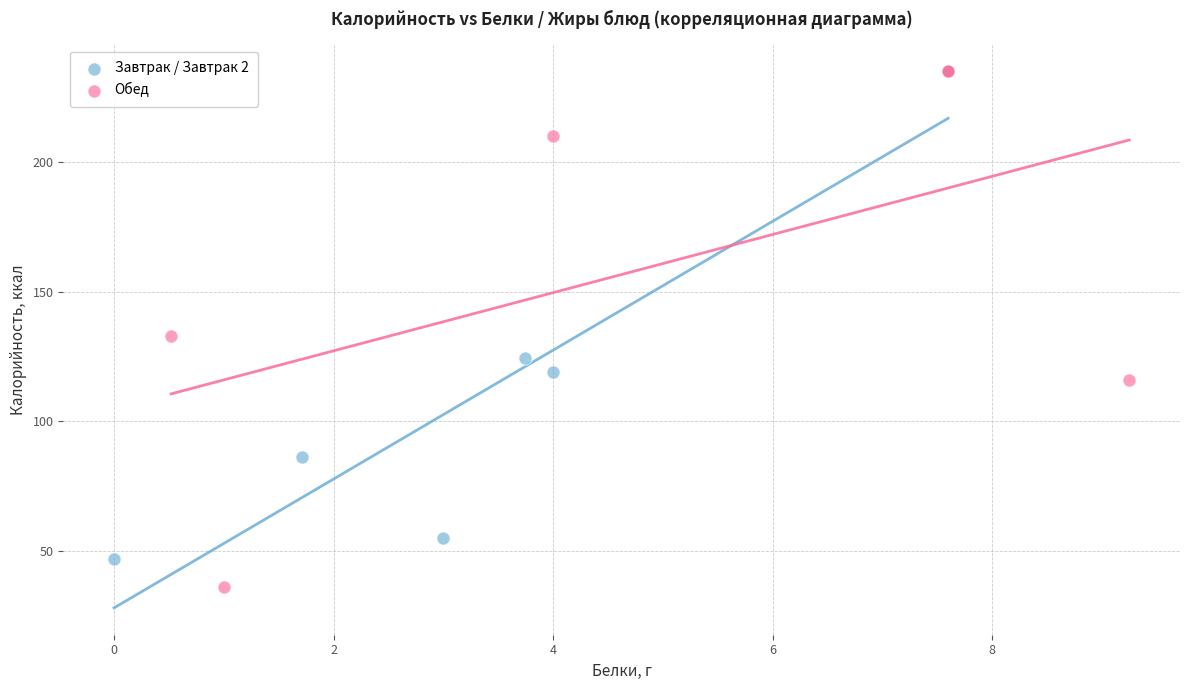

Which series reaches the minimum Y coordinate?

Обед